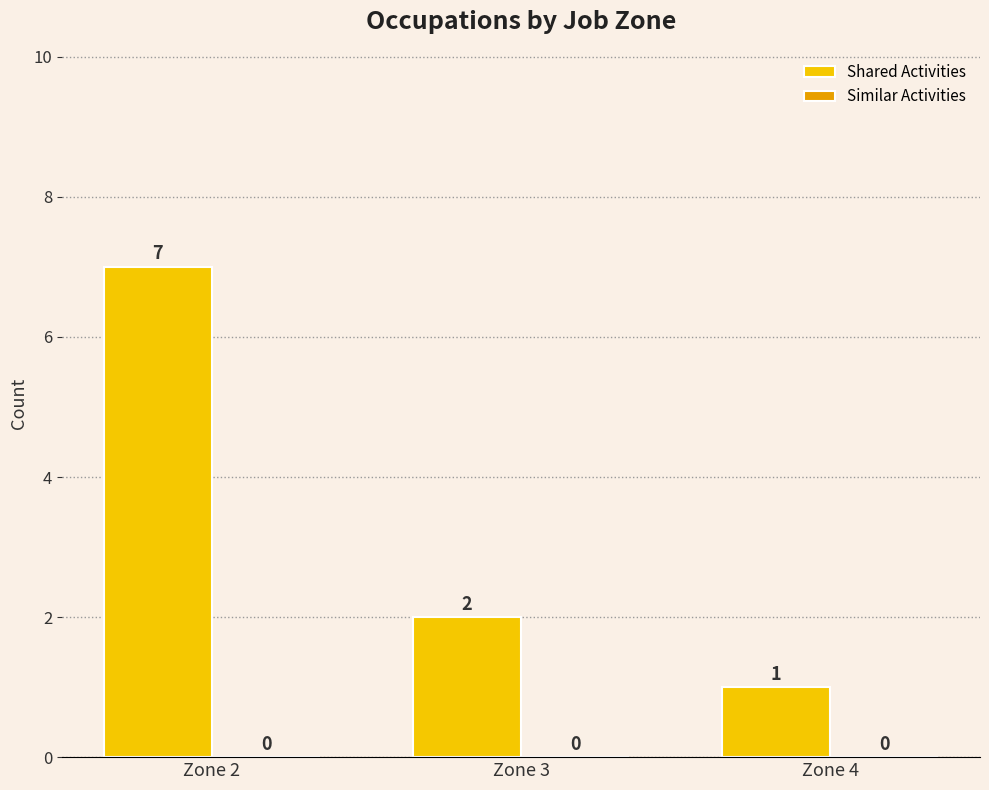

Between Zone 2 and Zone 4, which is larger?

Zone 2